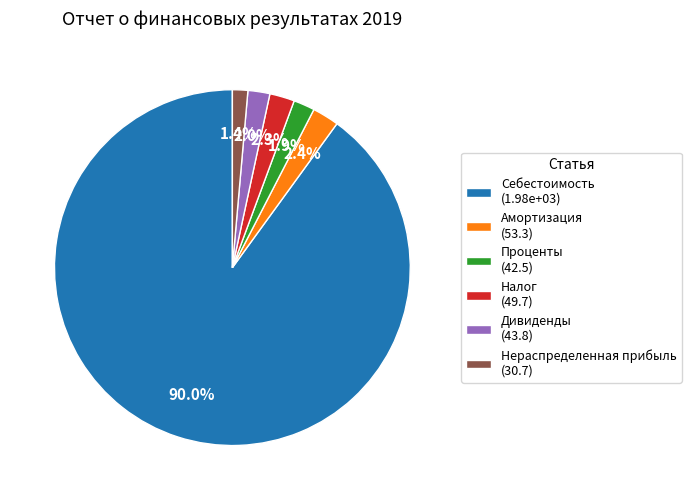

To the nearest percent, what percentage of the pie is Себестоимость?

90%